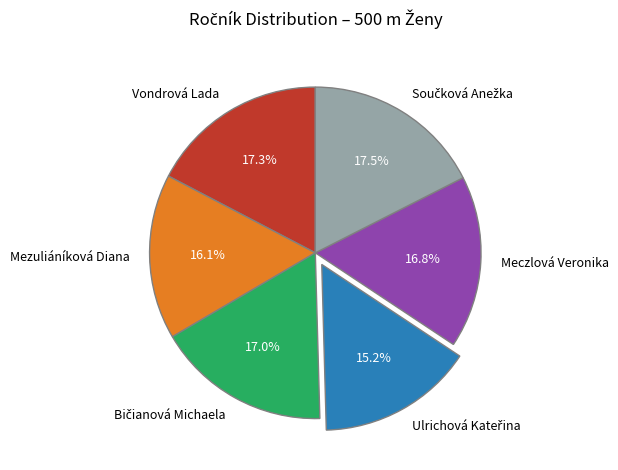

What percentage is NOT represented by Meczlová Veronika?

83.2%